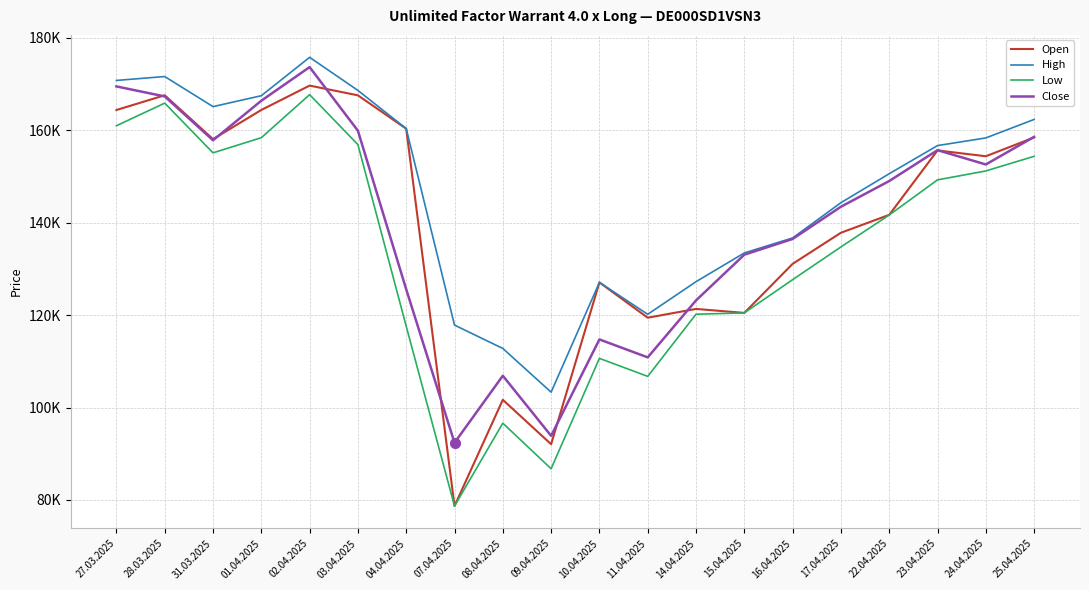

Which series changed the most between 22.04.2025 and 24.04.2025?

Open